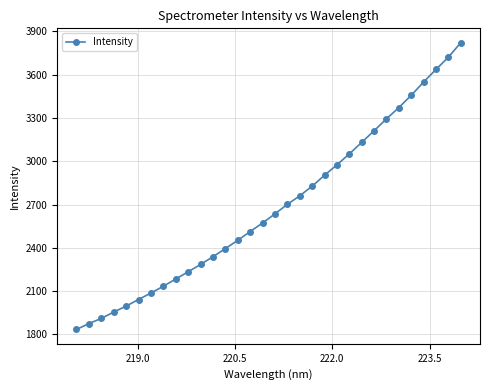

What is the value of the 3rd point from the left?

1910.3